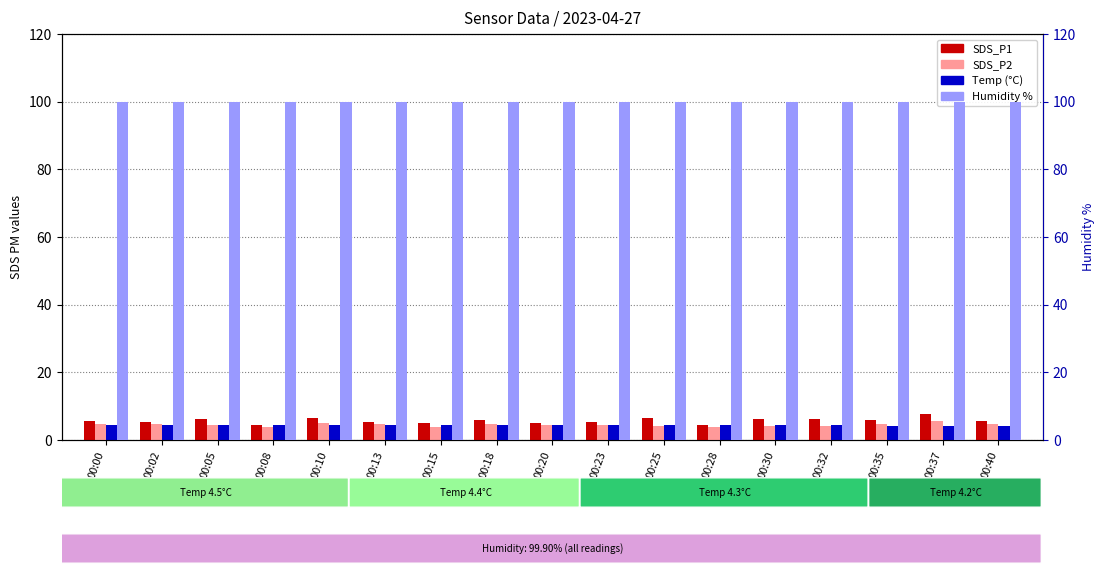

What is the difference between the maximum and minimum values in the SDS_P2 series?

1.6